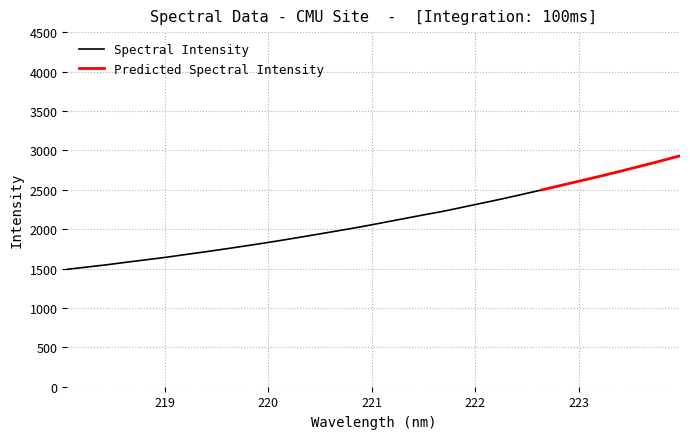

List the labels in order of value, largest first.

223.9802, 223.7895, 223.5987, 223.408, 223.2172, 223.0264, 222.8355, 222.6447, 222.4538, 222.263, 222.0721, 221.8812, 221.6902, 221.4993, 221.3083, 221.1174, 220.9264, 220.7354, 220.5444, 220.3533, 220.1623, 219.9712, 219.7801, 219.589, 219.3979, 219.2067, 219.0156, 218.8244, 218.6332, 218.442, 218.2508, 218.0596